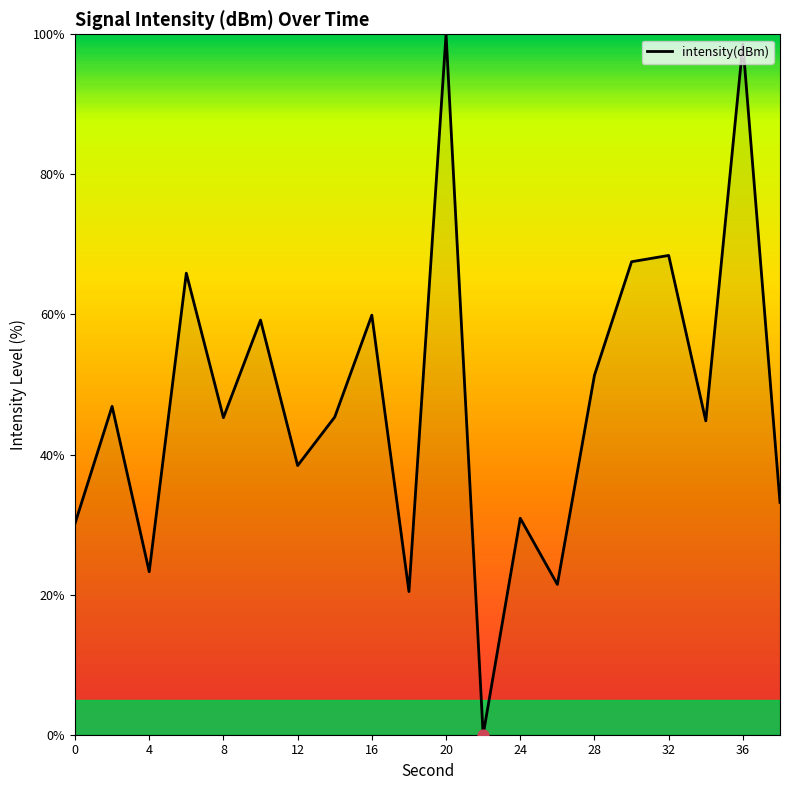

What is the maximum value shown in the chart?

100.0